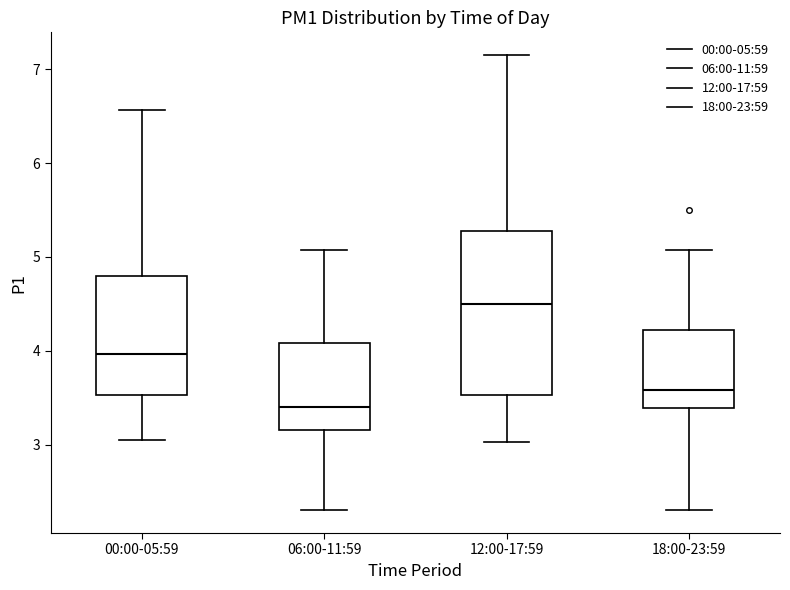

Where does the upper whisker of the box for 18:00-23:59 end on the y-axis? The values are not printed on the chart, so give them approximately, as read against the axis.

5.1